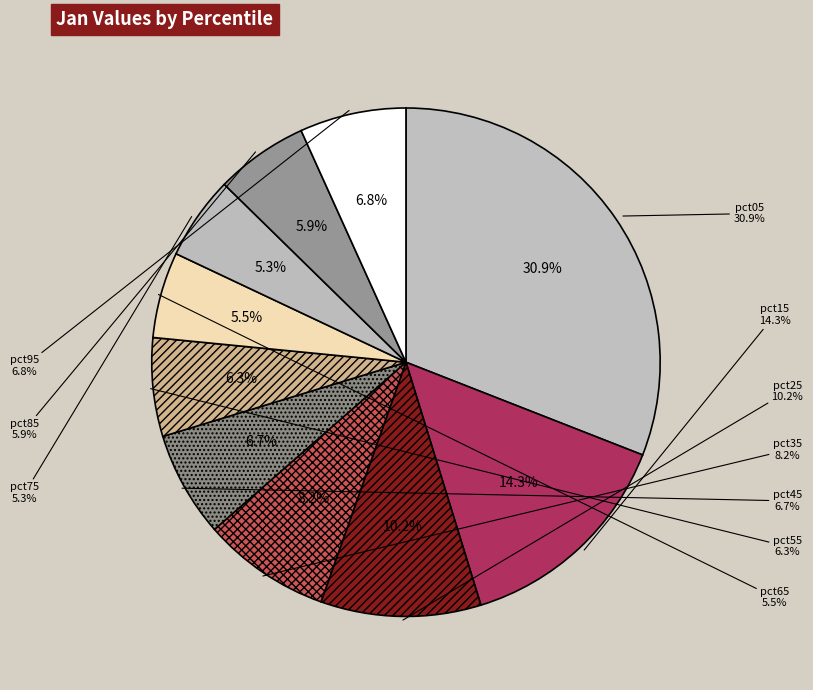

To the nearest percent, what is the combined percentage of pct85 and pct35?

14%